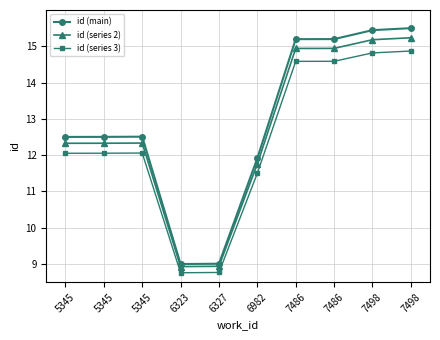

How many values in the id (series 2) series exceed 12?

7